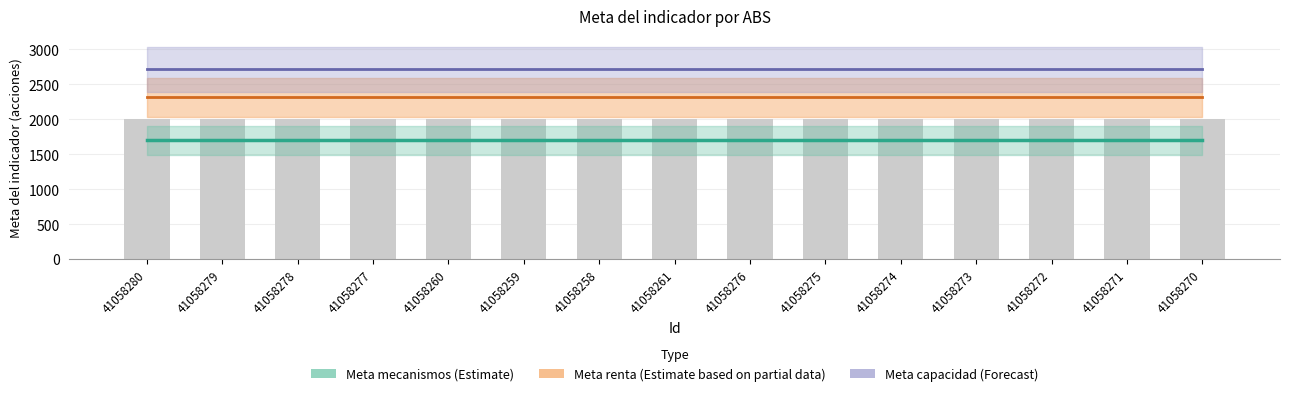

Reading left to right, list all the values displayed in this chart.

Meta mecanismos (Estimate): 41058280=1700	41058279=1700	41058278=1700	41058277=1700	41058260=1700	41058259=1700	41058258=1700	41058261=1700	41058276=1700	41058275=1700	41058274=1700	41058273=1700	41058272=1700	41058271=1700	41058270=1700
Meta renta (Partial): 41058280=2315	41058279=2315	41058278=2315	41058277=2315	41058260=2315	41058259=2315	41058258=2315	41058261=2315	41058276=2315	41058275=2315	41058274=2315	41058273=2315	41058272=2315	41058271=2315	41058270=2315
Meta capacidad (Forecast): 41058280=2713	41058279=2713	41058278=2713	41058277=2713	41058260=2713	41058259=2713	41058258=2713	41058261=2713	41058276=2713	41058275=2713	41058274=2713	41058273=2713	41058272=2713	41058271=2713	41058270=2713